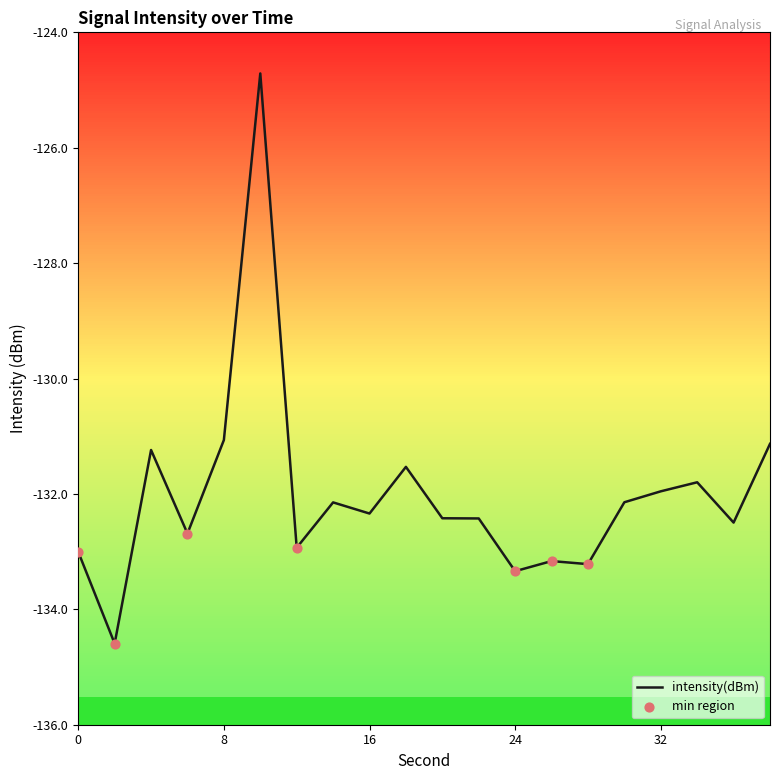

What is the smallest value displayed?

-134.6